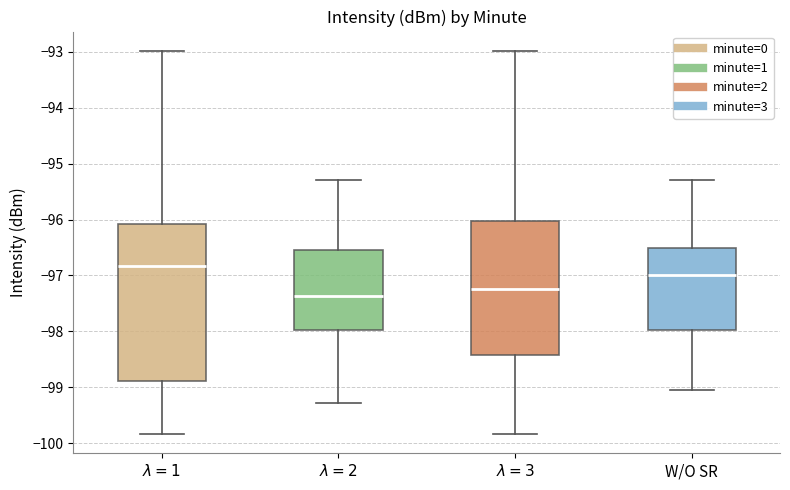

Where is the upper edge of the box for $\lambda=2$ on the y-axis? The values are not printed on the chart, so give them approximately, as read against the axis.

-96.5